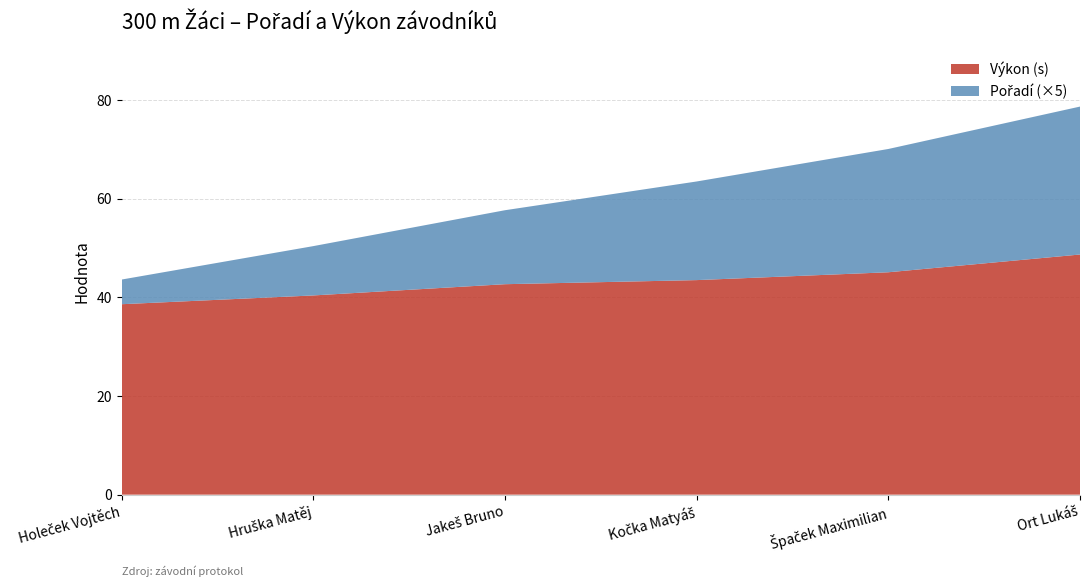

Reading right to left, transcribe all the data shown in this chart.

Pořadí: 6.0	5.0	4.0	3.0	2.0	1.0
Výkon: 48.7	45.1	43.5	42.7	40.4	38.6